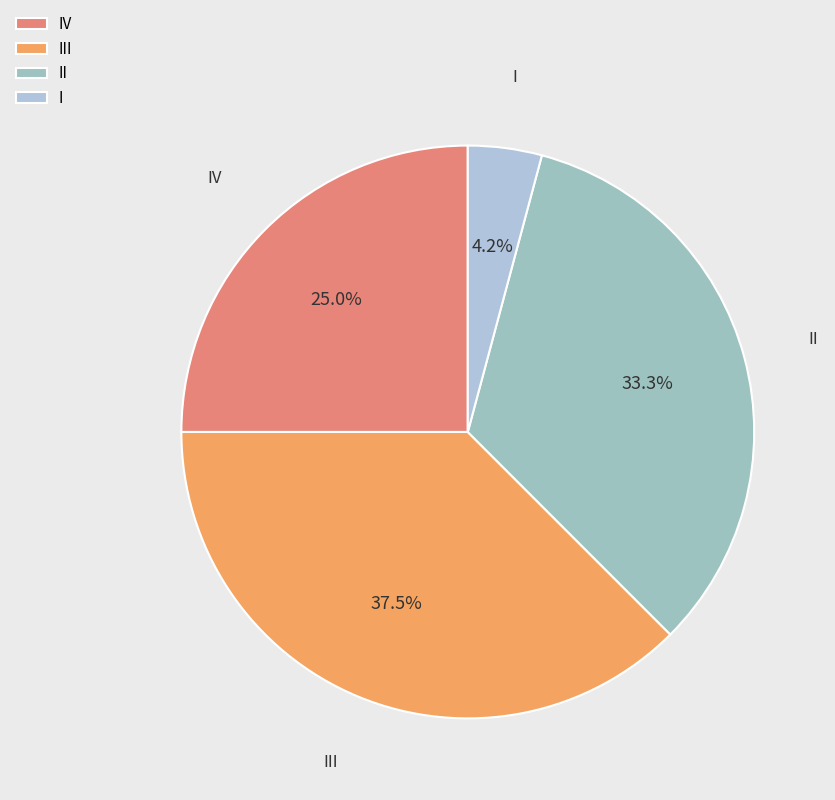

What percentage is NOT represented by I?

95.8%